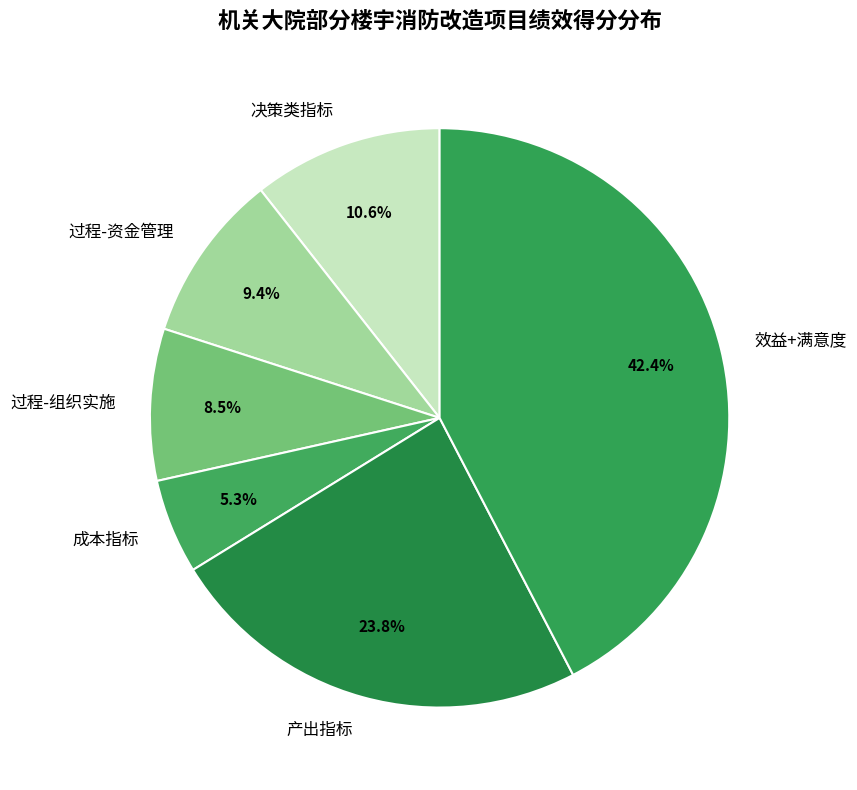

To the nearest percent, what is the difference between the largest and smallest slice percentages?

37%